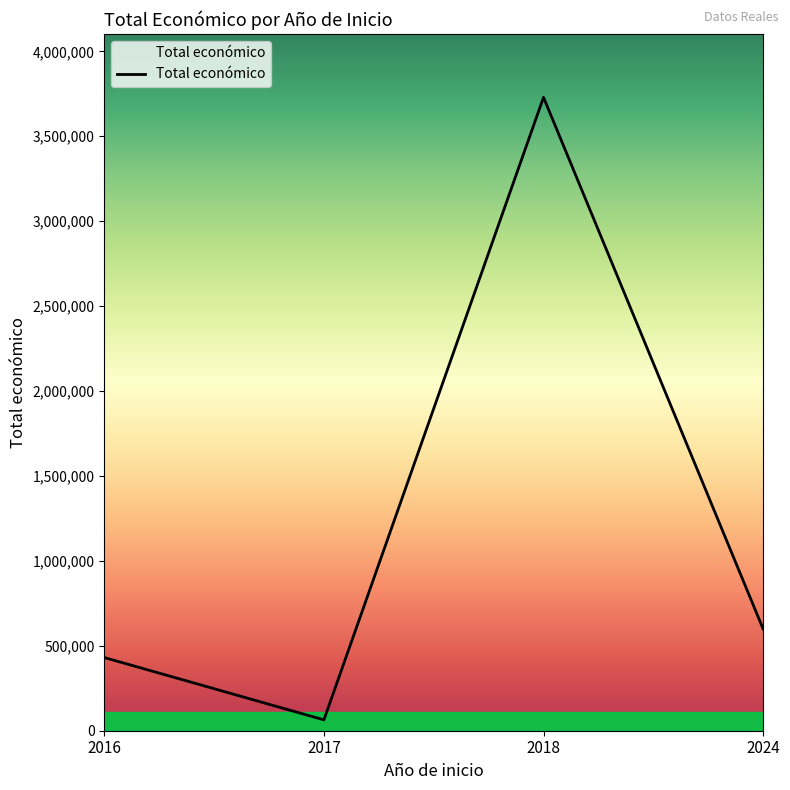

What value does the data have at 2018, to the nearest 50?

3729000